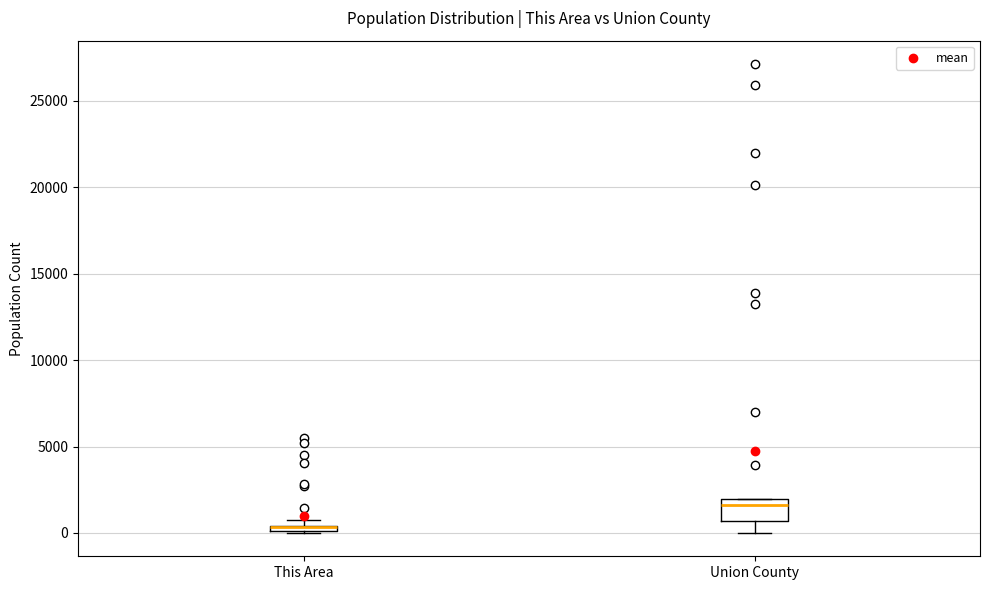

Comparing the boxes themselves (not the whiskers), which one is the tallest?

Union County